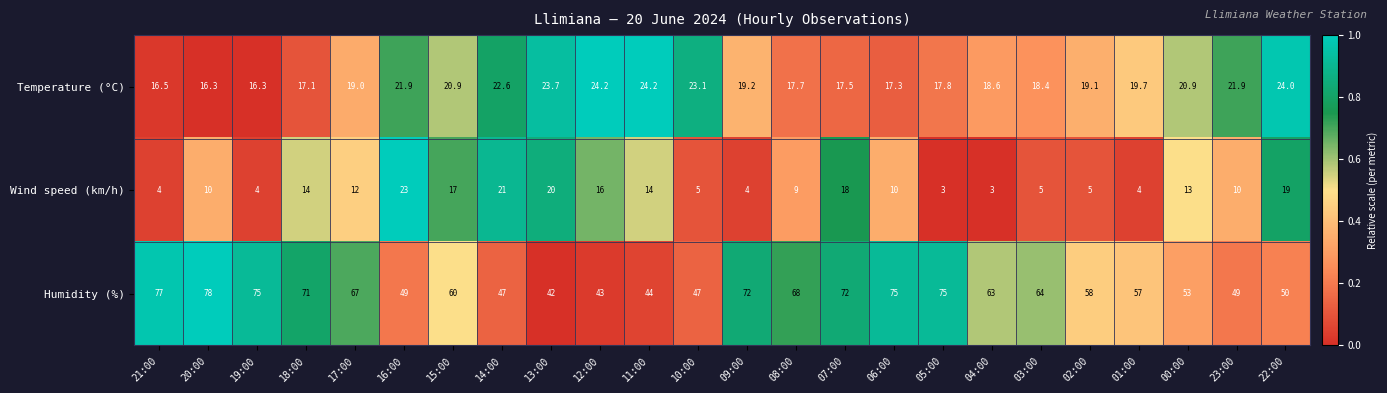

Between 12:00 and 06:00, which series saw the biggest shift?

Humidity (%)